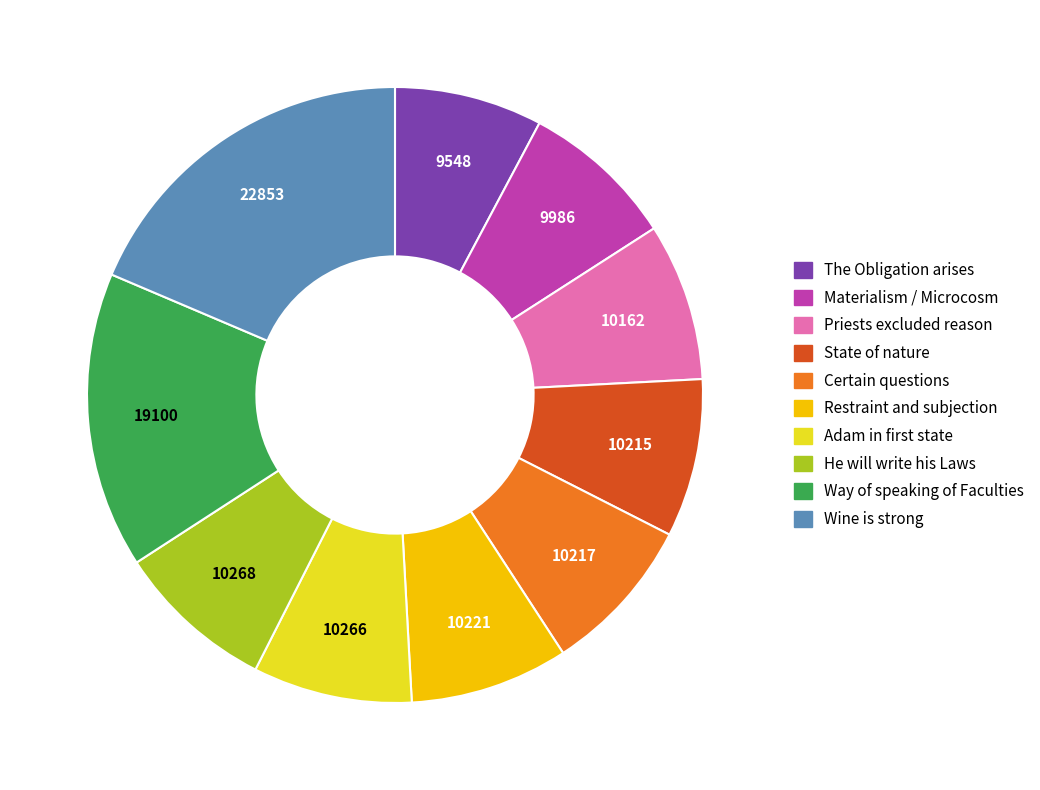

Does any single category account for the majority?

No